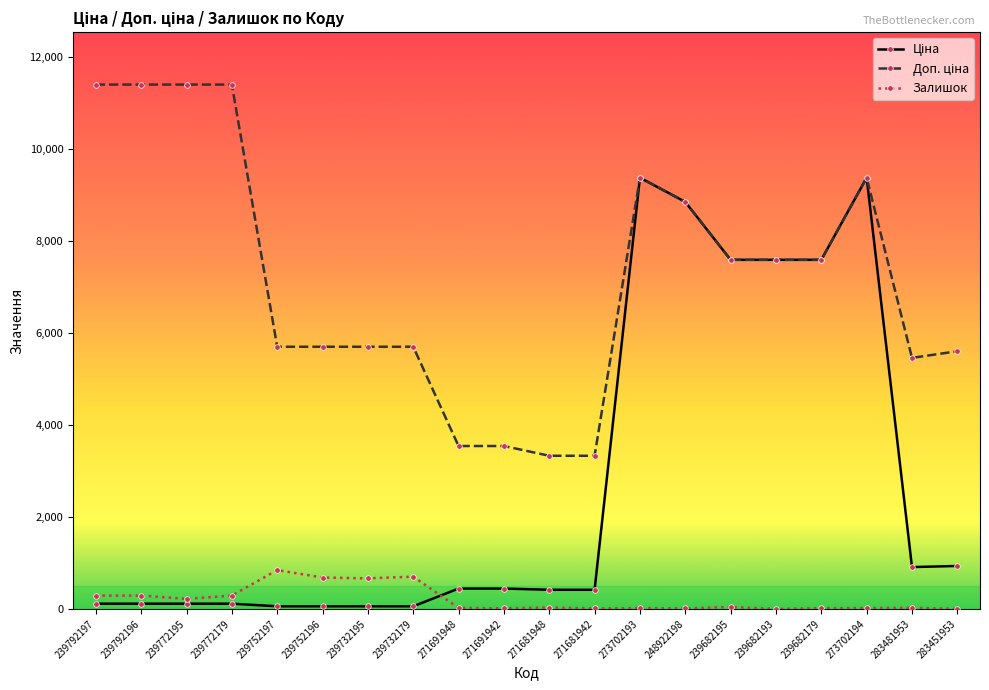

What is the maximum value shown in the chart?

11410.0